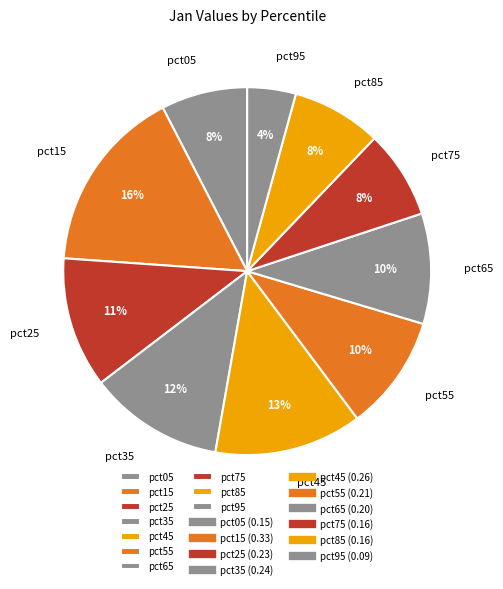

The pct25 slice represents 17% of the pie. True or false?

False